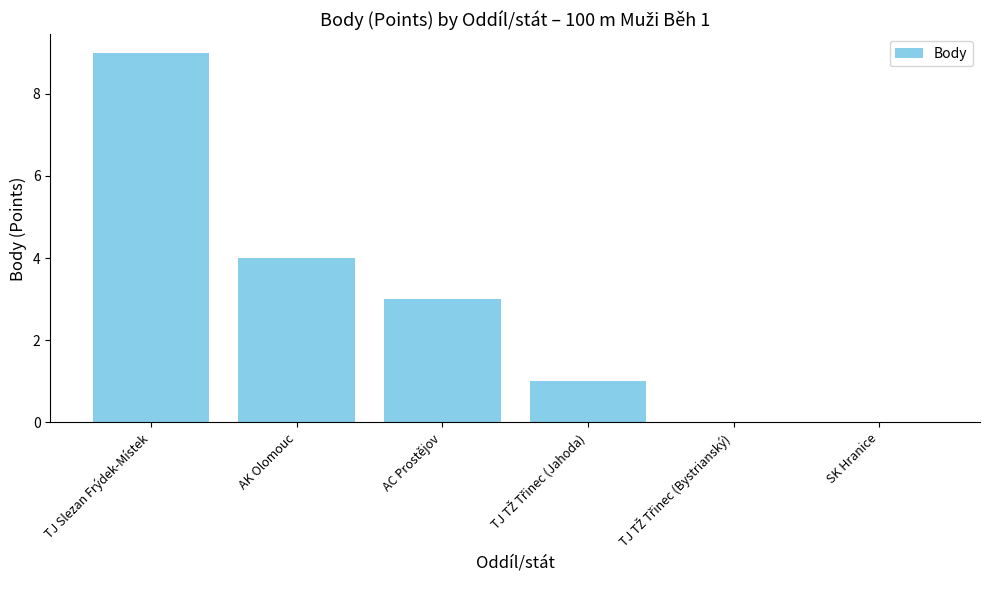

What is the sum of all values?

17